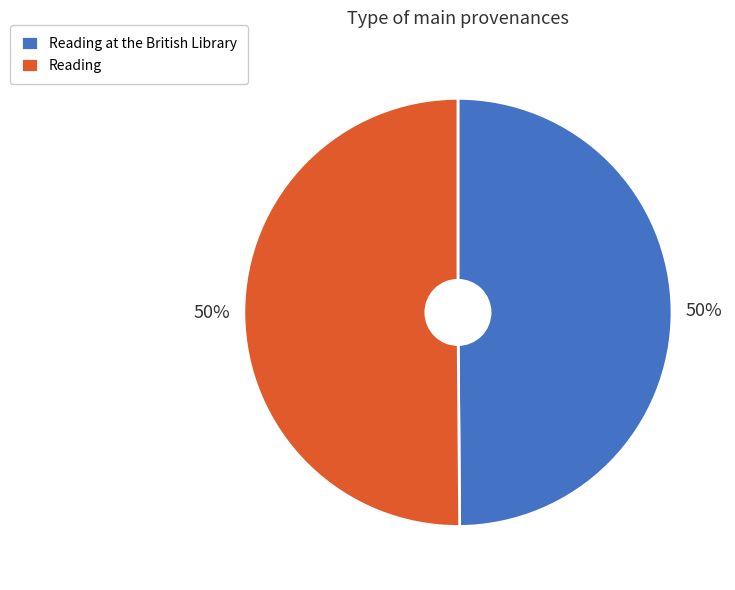

Is the sum of Reading and Reading at the British Library greater than half?

Yes